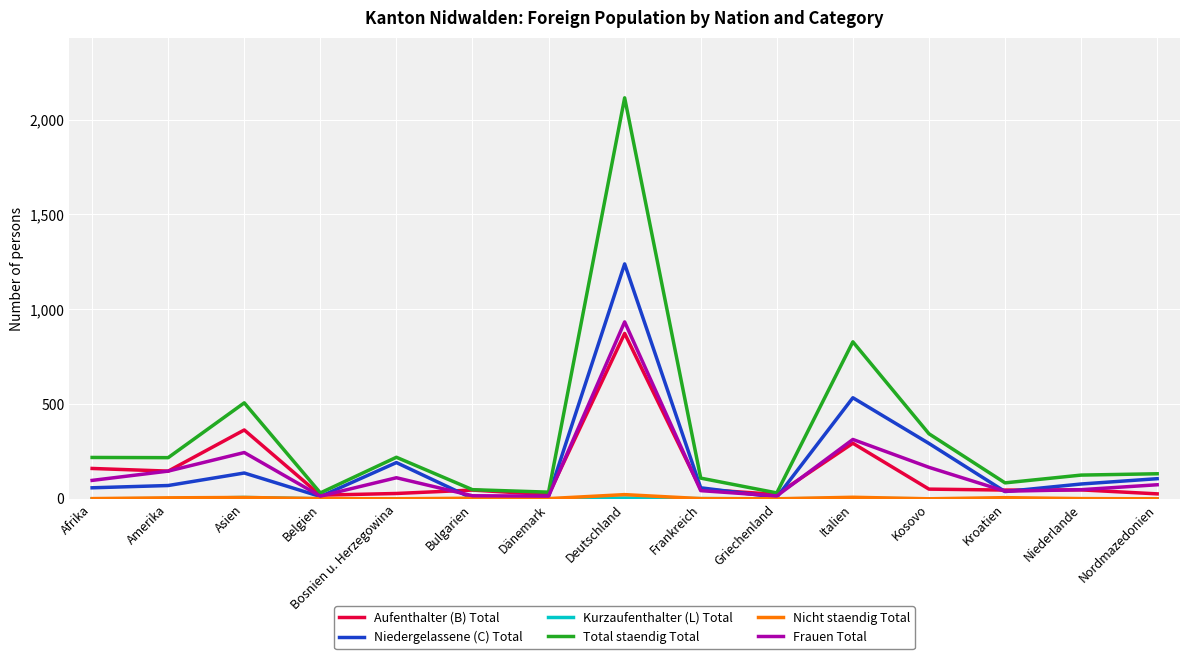

True or false: Total staendig Total has a value of 343 at Kosovo.

True